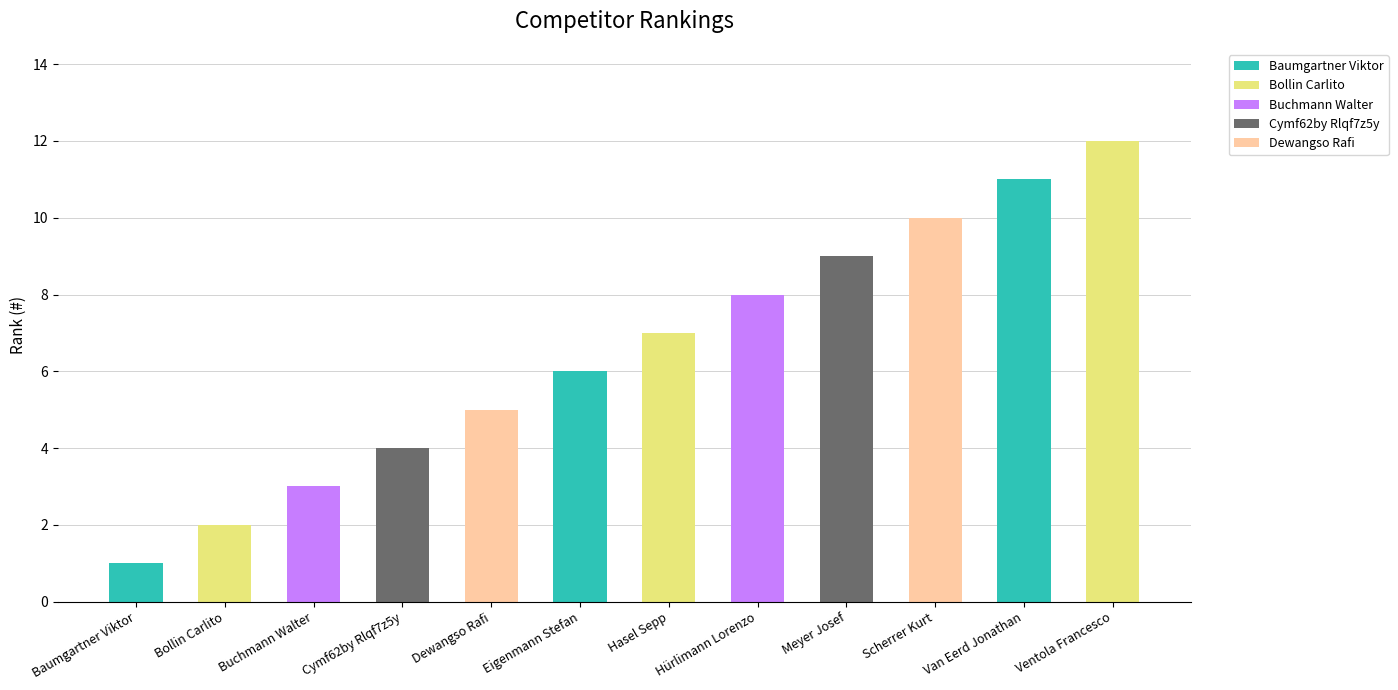

The chart shows a value of 17 at Ventola Francesco. True or false?

False